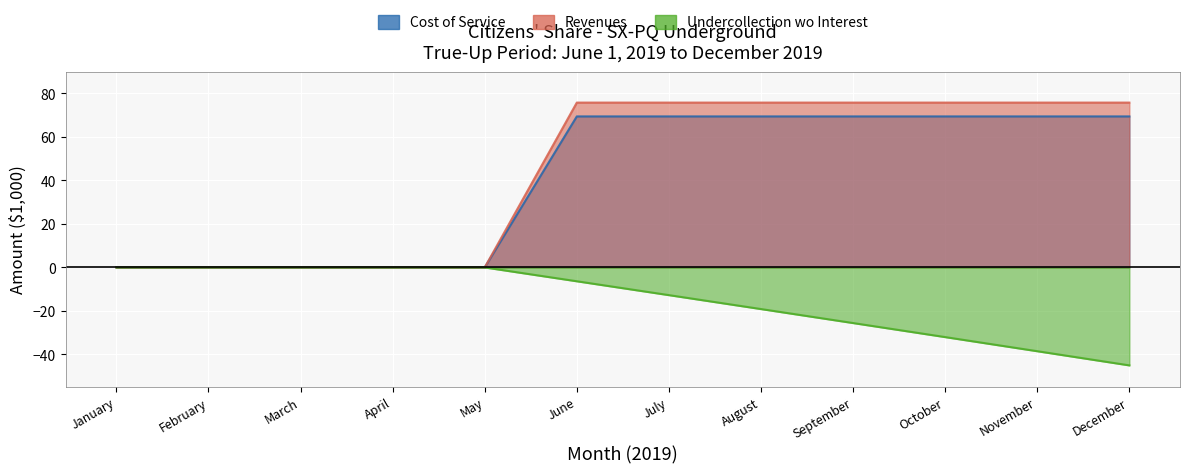

What is the maximum value for Revenues?

75.8